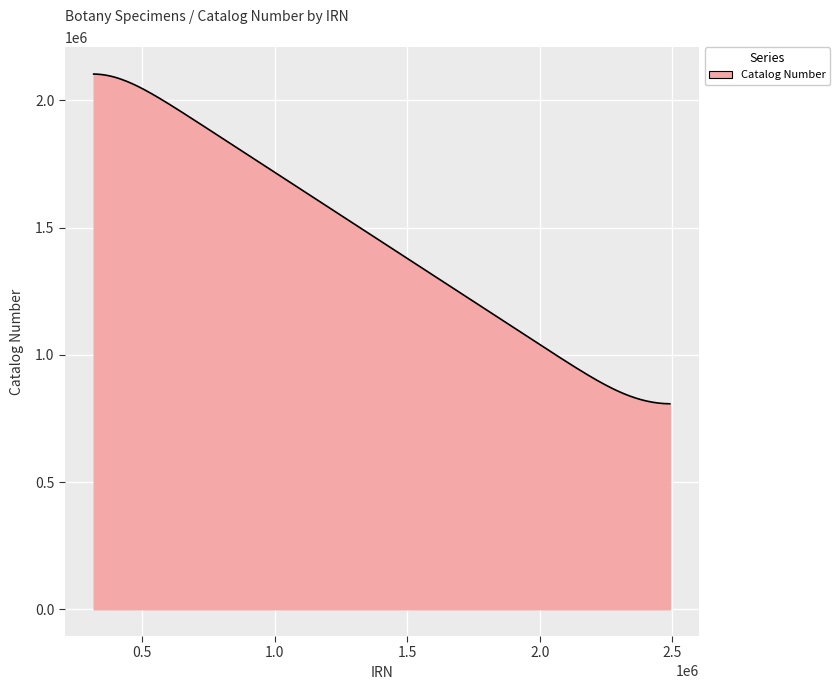

What is the difference between the maximum and minimum values?

1296175.3